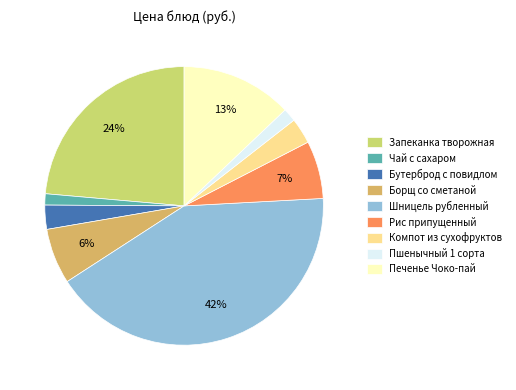

To the nearest percent, what portion does Чай с сахаром represent?

1%